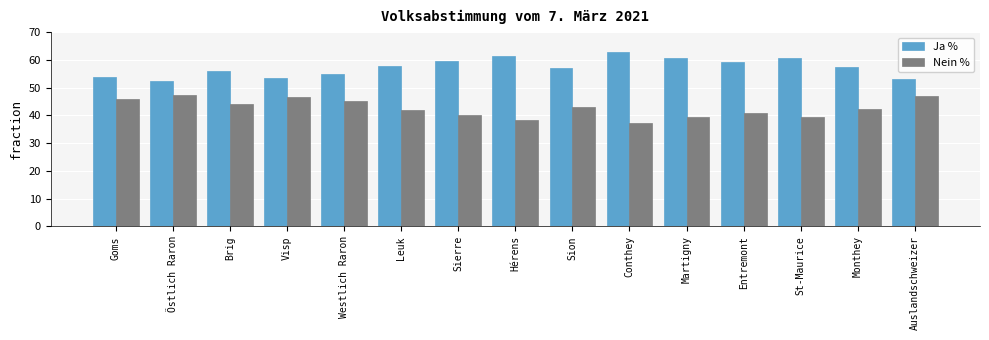

What is the total value across all series at Brig?

100.0